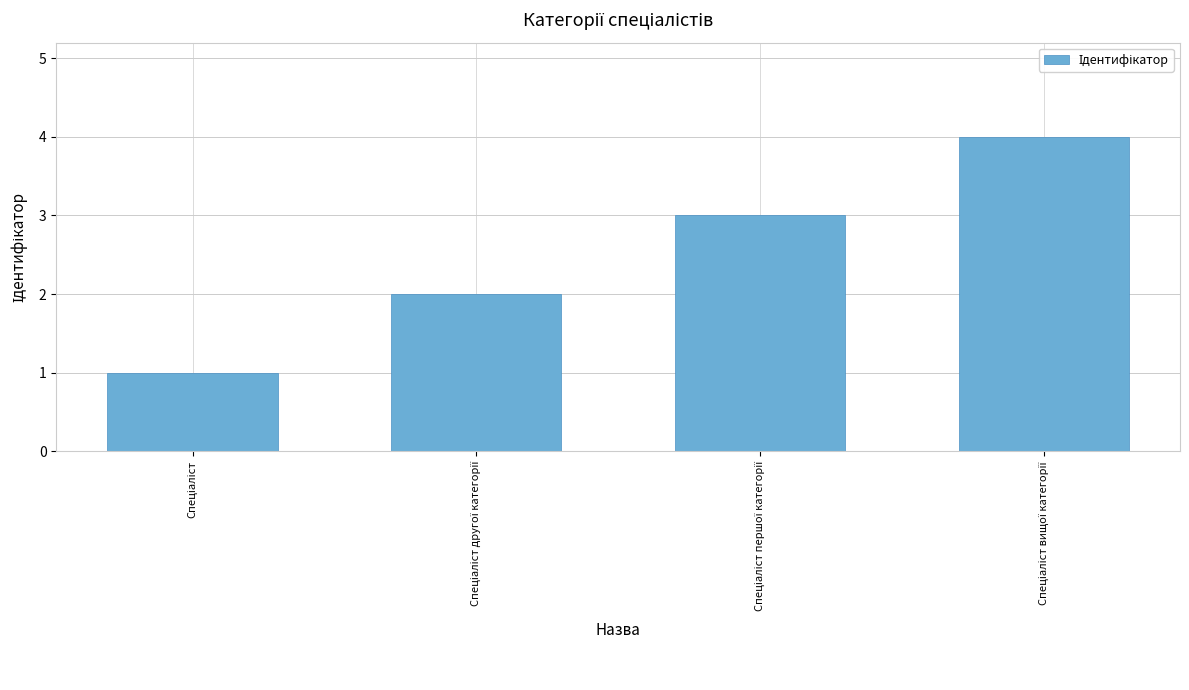

What is the maximum value shown in the chart?

4